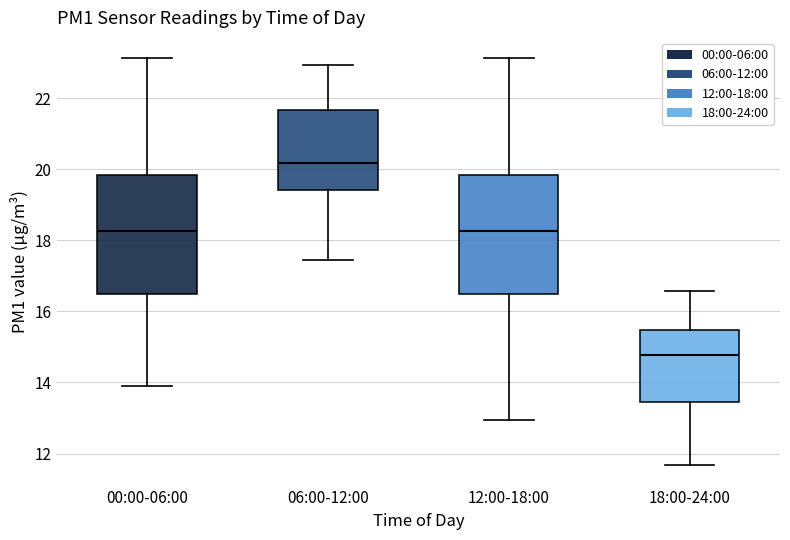

Which box's median line is the lowest?

18:00-24:00